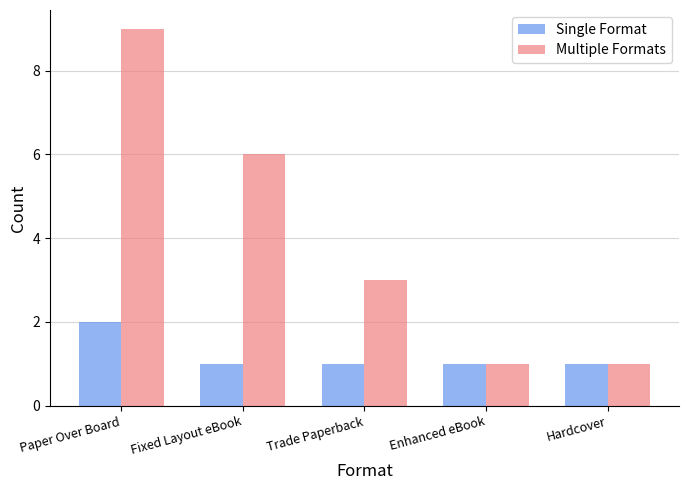

Rank the series at Trade Paperback from lowest to highest value.

Single Format, Multiple Formats